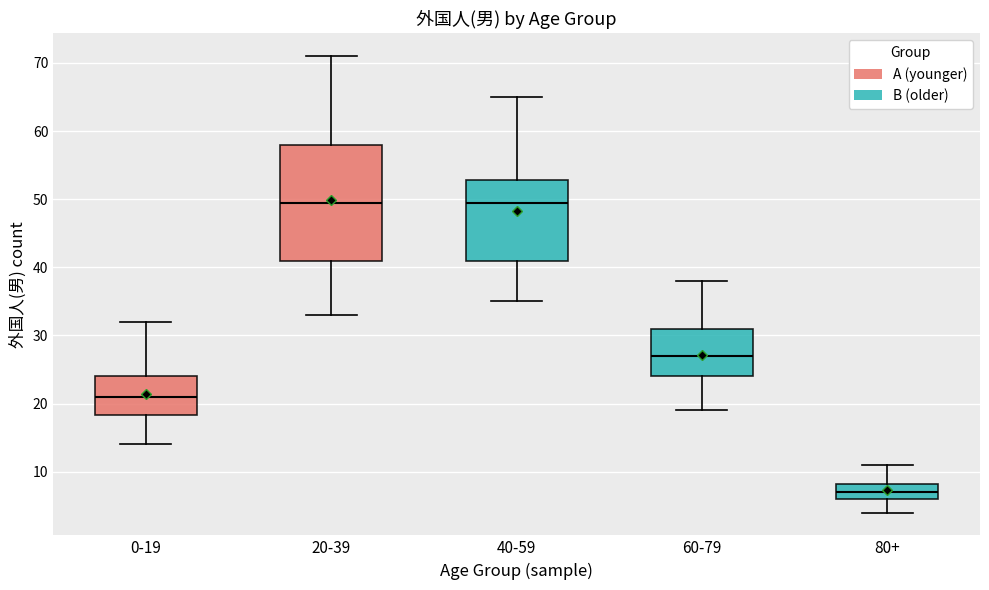

Comparing the boxes themselves (not the whiskers), which one is the tallest?

20-39